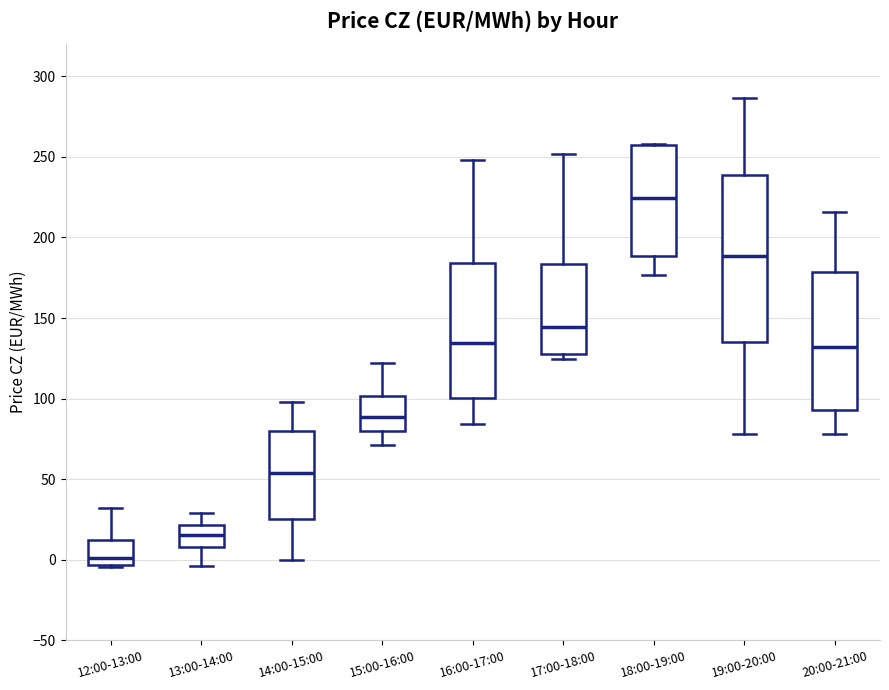

Reading left to right, read every box against the y-axis: the position of its median line, the range the box covers, and the ends of its whiskers. The values are not printed on the chart, so give them approximately, as read against the axis.

12:00-13:00: median 0, box -5 to 10, whiskers -5 to 30
13:00-14:00: median 15, box 10 to 20, whiskers -5 to 30
14:00-15:00: median 55, box 25 to 80, whiskers 0 to 100
15:00-16:00: median 90, box 80 to 100, whiskers 70 to 120
16:00-17:00: median 135, box 100 to 185, whiskers 85 to 250
17:00-18:00: median 145, box 125 to 185, whiskers 125 (just below the box's lower edge) to 250
18:00-19:00: median 225, box 190 to 255, whiskers 175 to 260
19:00-20:00: median 190, box 135 to 240, whiskers 80 to 285
20:00-21:00: median 130, box 95 to 180, whiskers 80 to 215